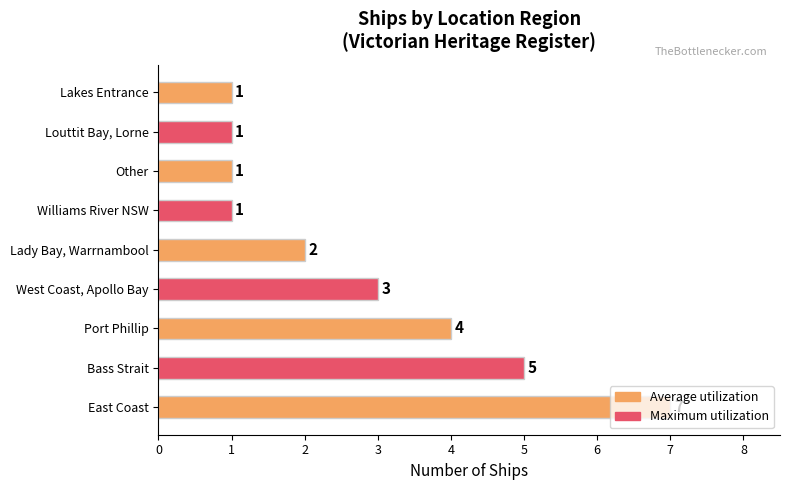

What is the average value?

3